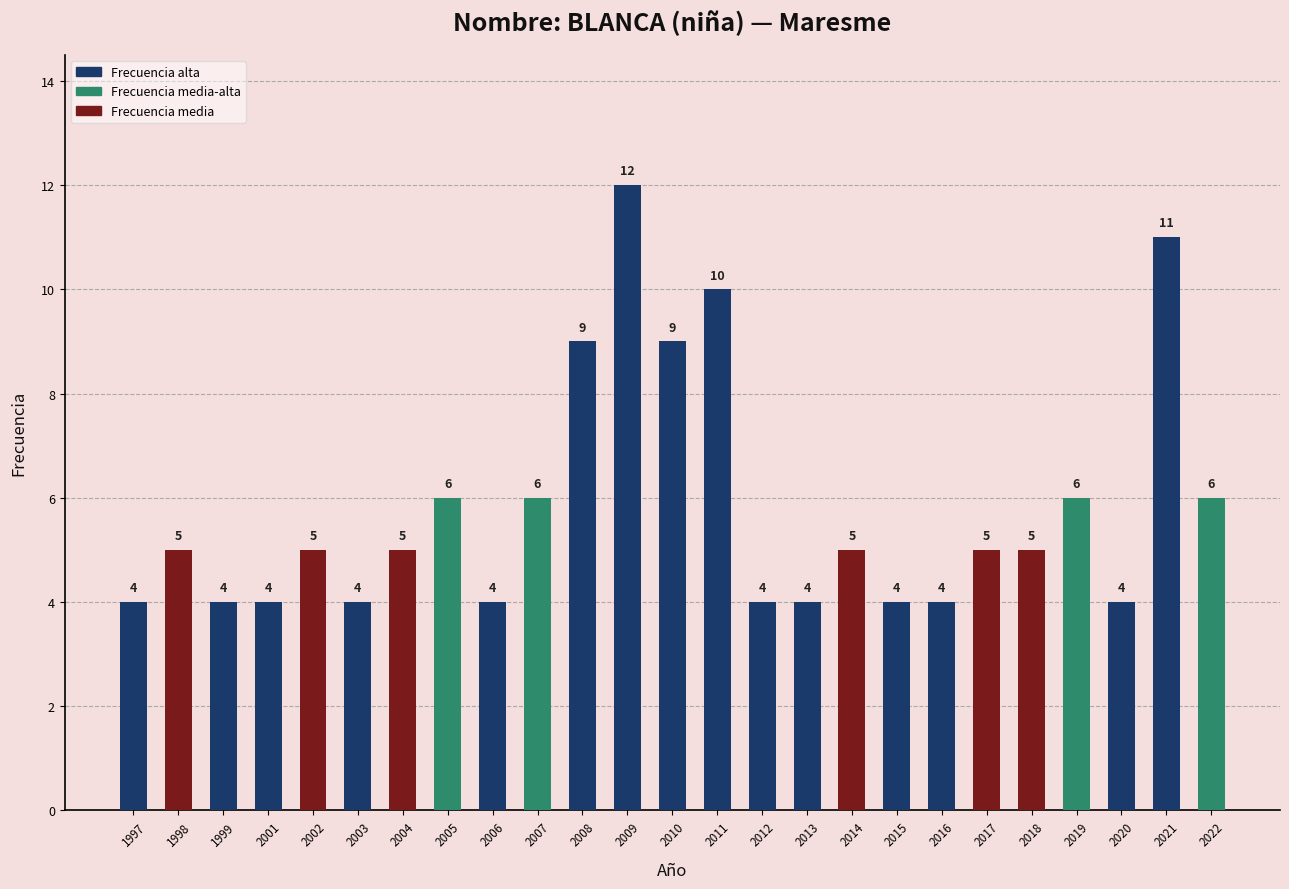

Read the value at 1998.

5